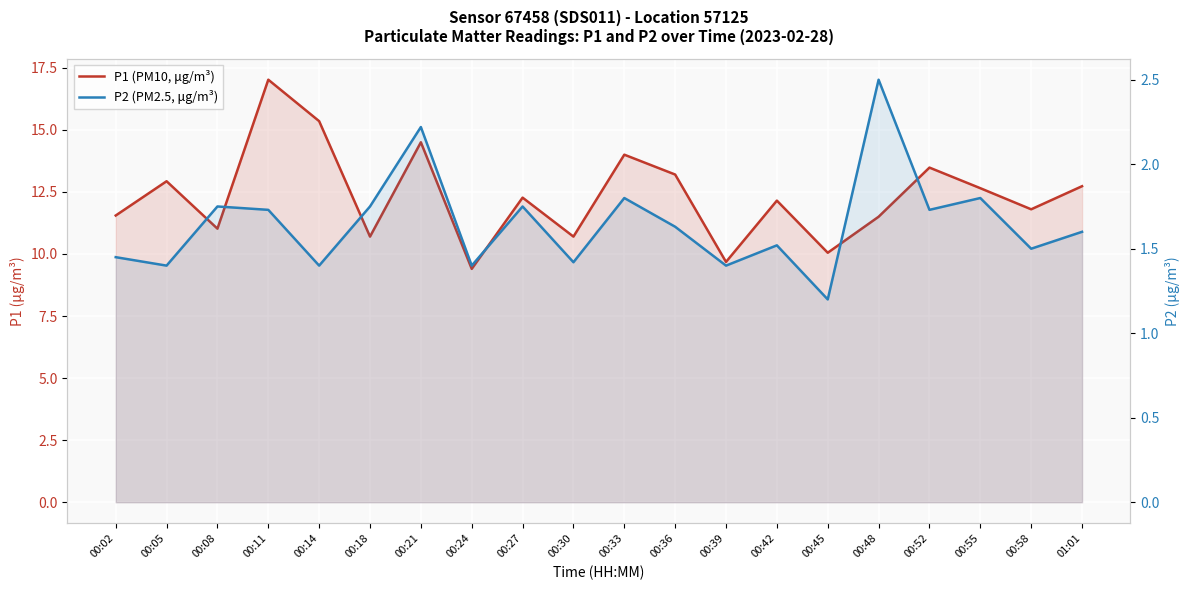

What is the approximate value of P2 (PM2.5, μg/m³) at 00:05?

1.4